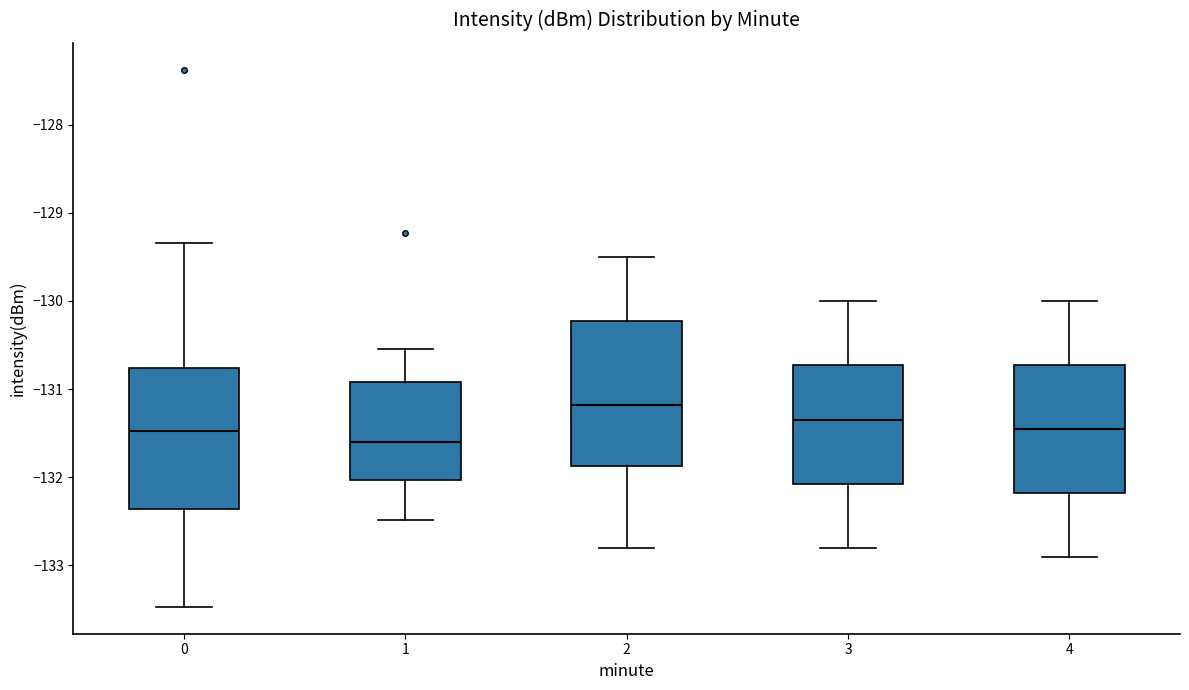

Where does the median line of the box at x = 3 sit on the y-axis? The values are not printed on the chart, so give them approximately, as read against the axis.

-131.3